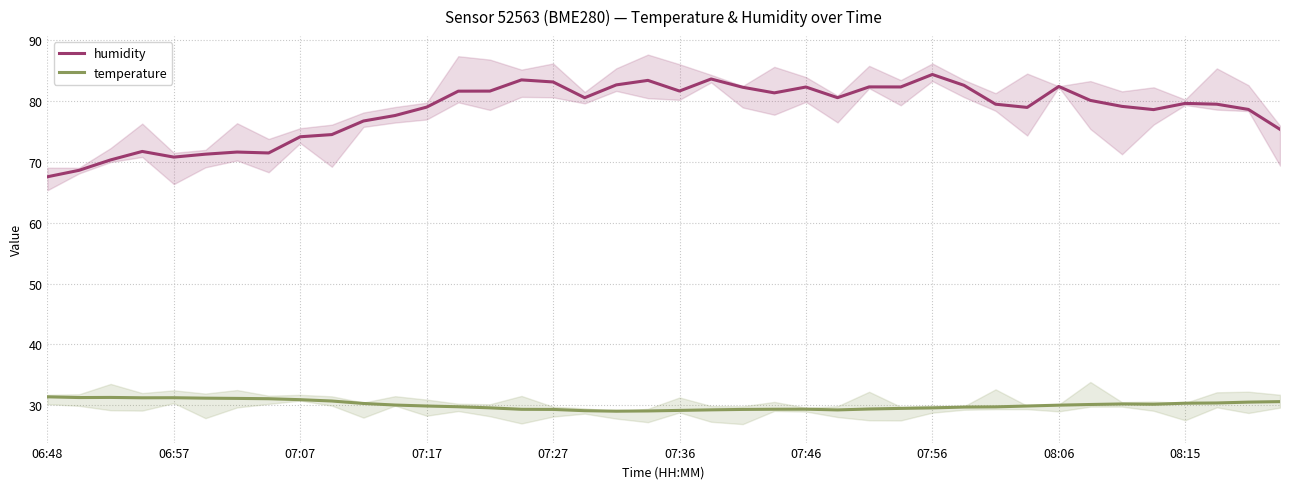

True or false: humidity has more than 0 points higher than both neighbors.

True